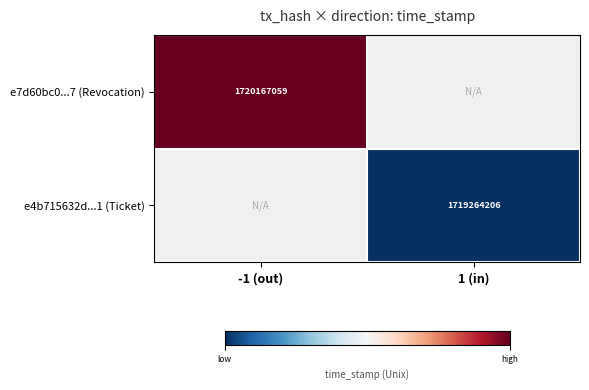

True or false: e4b715632d...1 (Ticket) has a value of 1719264206 at 1 (in).

True